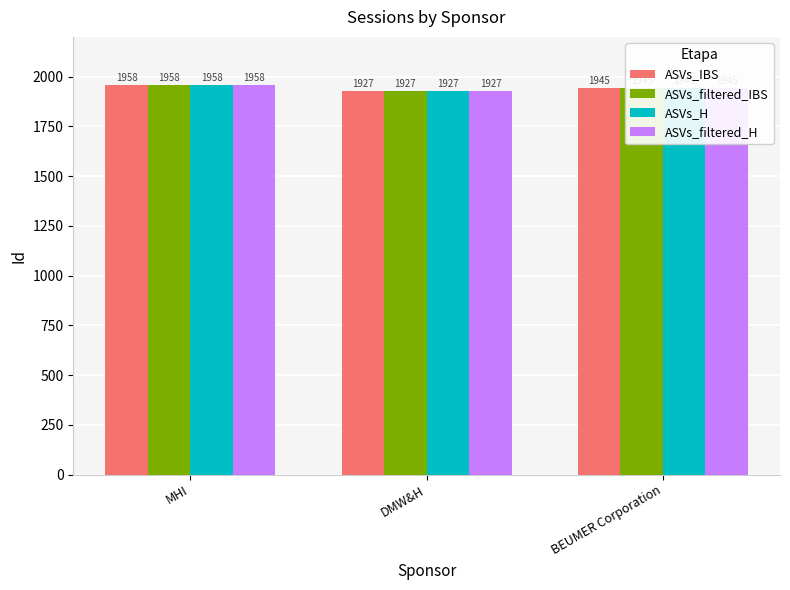

What is the lowest value of the ASVs_IBS series?

1927